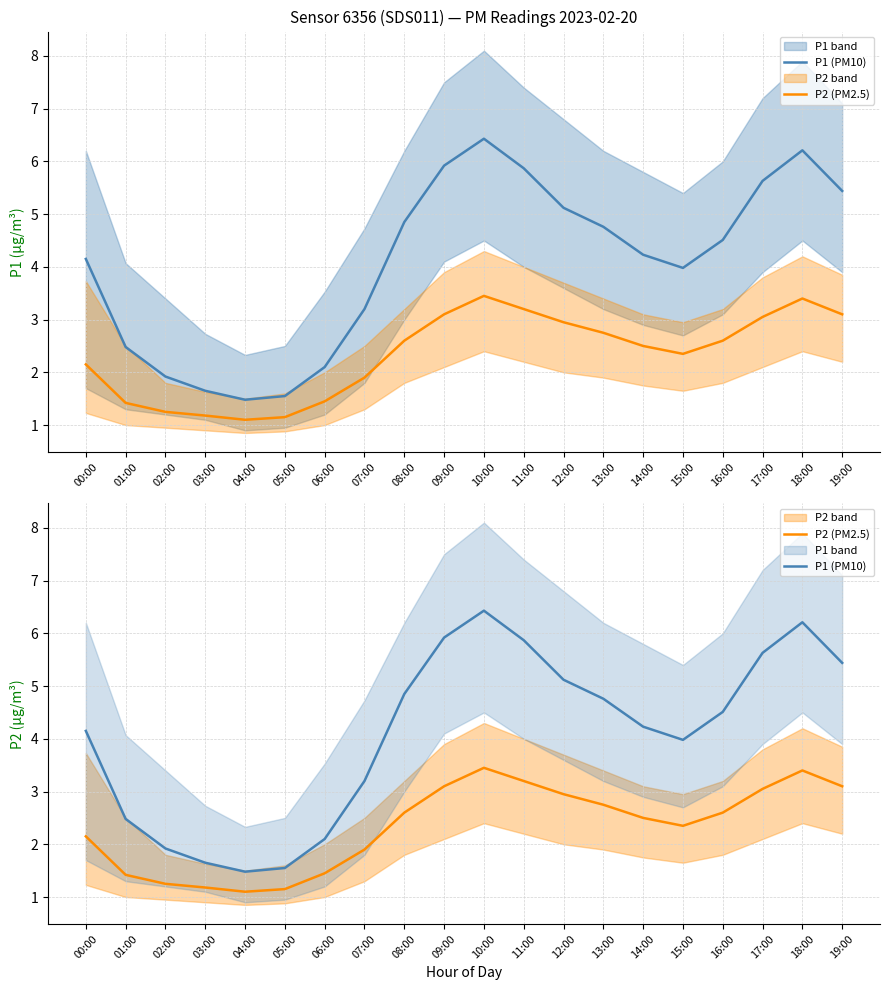

Reading left to right, what are all the values shown in this chart?

P1 (PM10): 00:00=4.2	01:00=2.5	02:00=1.9	03:00=1.6	04:00=1.5	05:00=1.6	06:00=2.1	07:00=3.2	08:00=4.8	09:00=5.9	10:00=6.4	11:00=5.9	12:00=5.1	13:00=4.8	14:00=4.2	15:00=4.0	16:00=4.5	17:00=5.6	18:00=6.2	19:00=5.4
P2 (PM2.5): 00:00=2.1	01:00=1.4	02:00=1.2	03:00=1.2	04:00=1.1	05:00=1.1	06:00=1.4	07:00=1.9	08:00=2.6	09:00=3.1	10:00=3.5	11:00=3.2	12:00=3.0	13:00=2.8	14:00=2.5	15:00=2.4	16:00=2.6	17:00=3.0	18:00=3.4	19:00=3.1